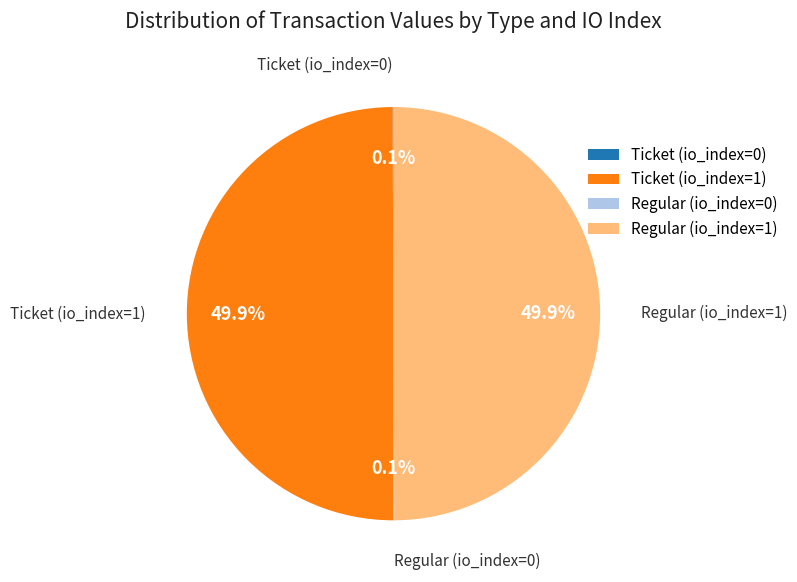

What portion of the pie excludes Regular (io_index=1)?

50.1%